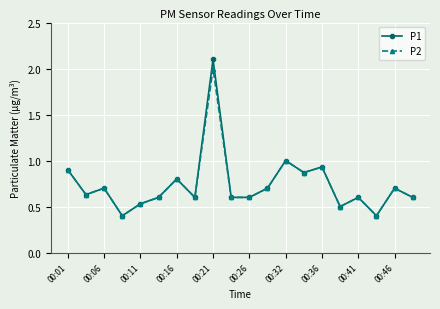

Which series has the widest spread of values?

P1